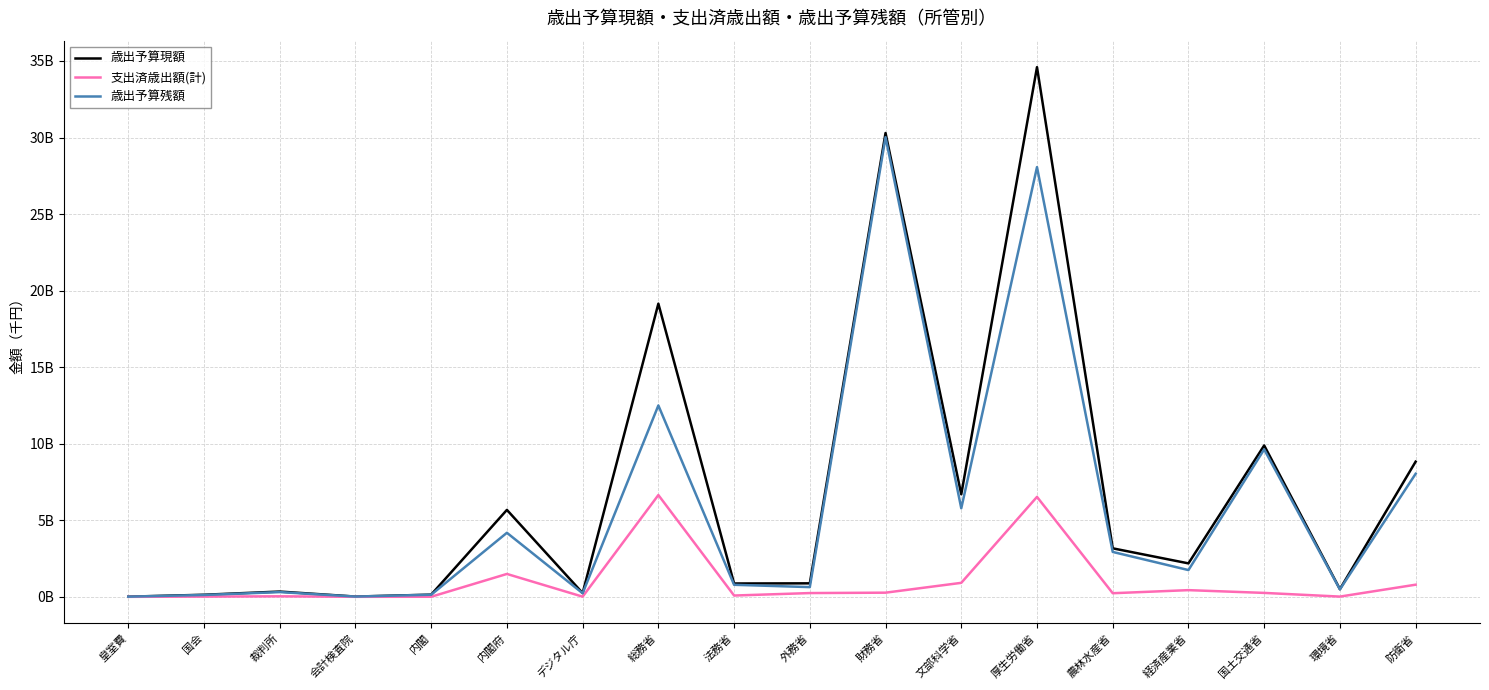

Reading left to right, list all the values displayed in this chart.

歳出予算現額: 10547992	136200484	344217885	17470102	143036583	5678543192	244836784	19147802278	871201930	881339576	30294421732	6697306665	34596301787	3168522139	2185271225	9886479552	501355101	8830109616
支出済歳出額(計): 523667	14771998	34307792	1609601	5398998	1495065271	11109655	6648345614	84851290	246250310	271812313	913813477	6528417152	235729936	437171295	256628774	15628362	793289796
歳出予算残額: 10024324	121428486	309910092	15860501	137637585	4183477921	233727129	12499456663	786350639	635089266	30022609419	5783493187	28067884634	2932792203	1748099929	9629850778	485726738	8036819820